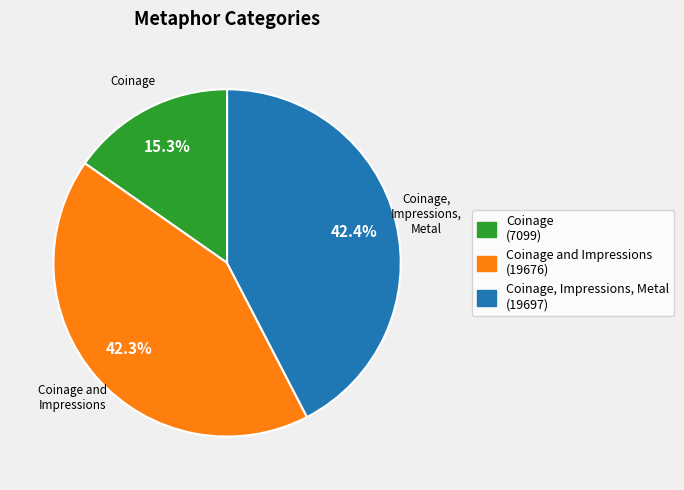

Rank the categories by value from highest to lowest.

Coinage, Impressions, Metal (19697), Coinage and Impressions (19676), Coinage (7099)